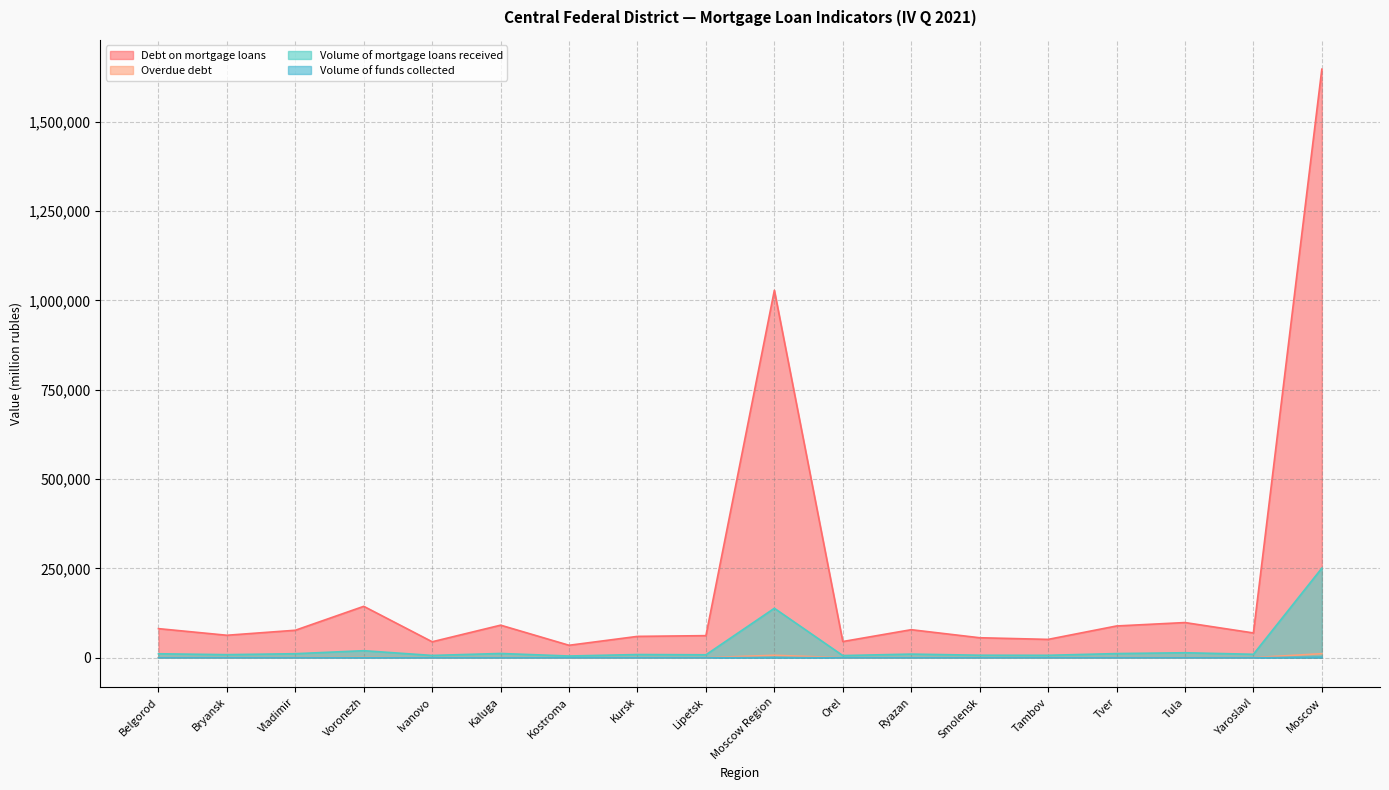

Where is Debt on mortgage loans nearest to the value 841082?

Moscow Region